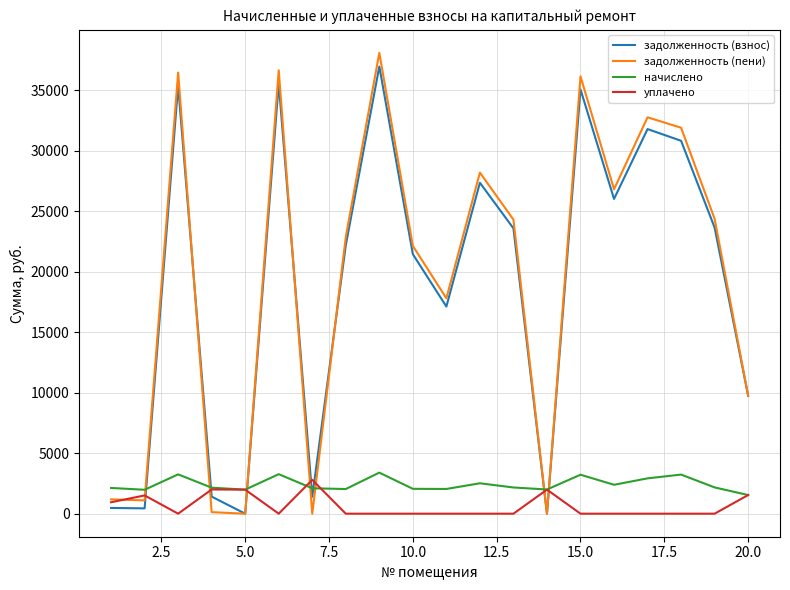

What is the lowest value of the начислено series?

1540.1